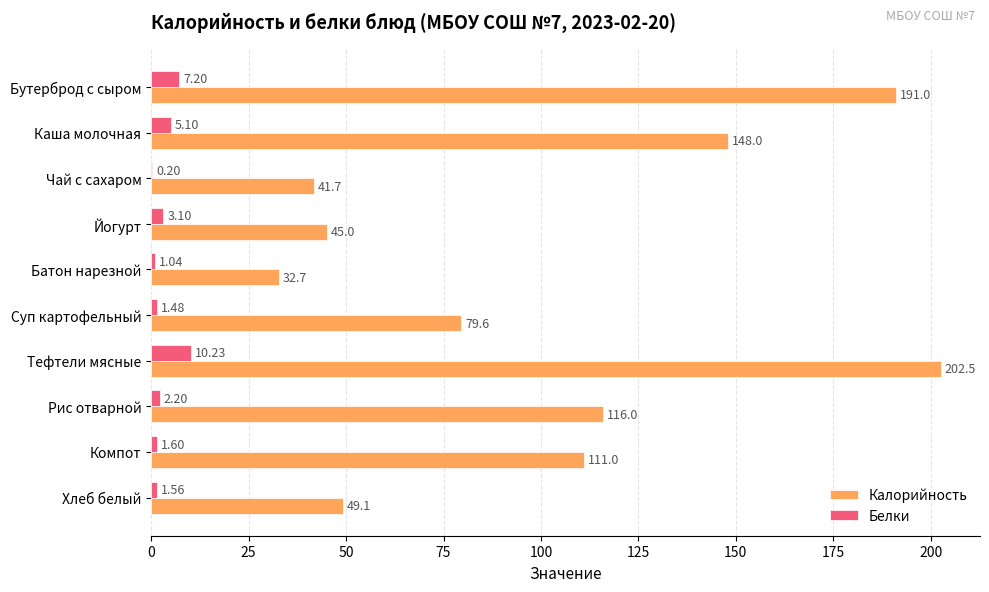

Which series changed the most between Компот and Хлеб белый?

Калорийность